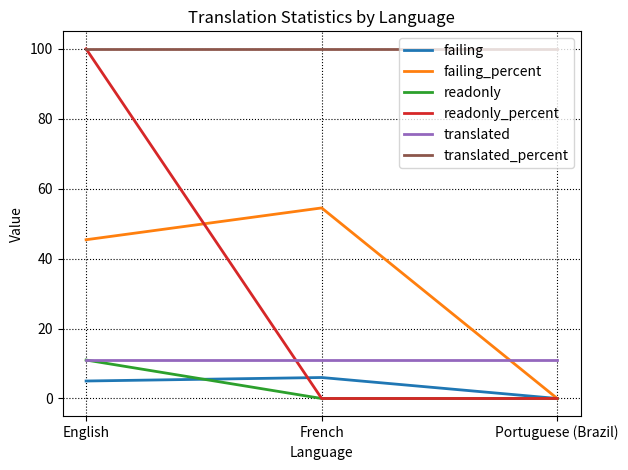

What is the maximum value for failing_percent?

54.5